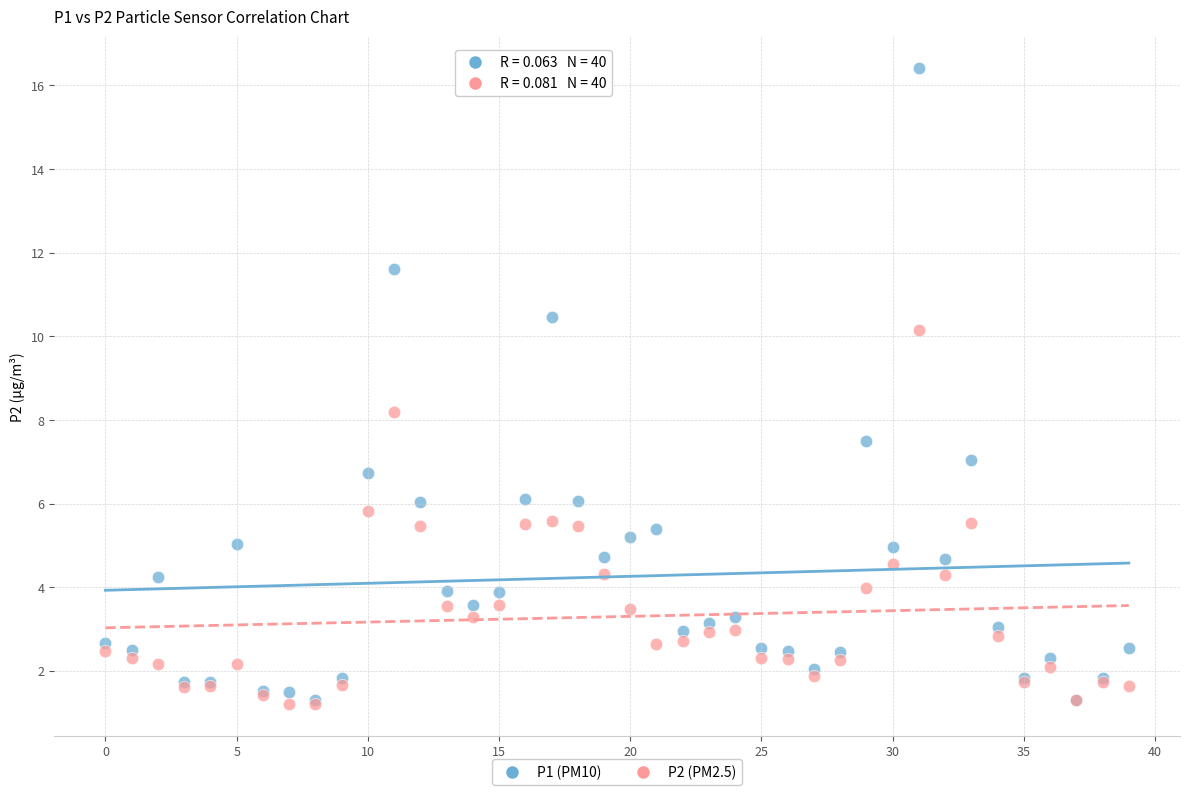

Across all series, what Y value is closest to 8?

8.2